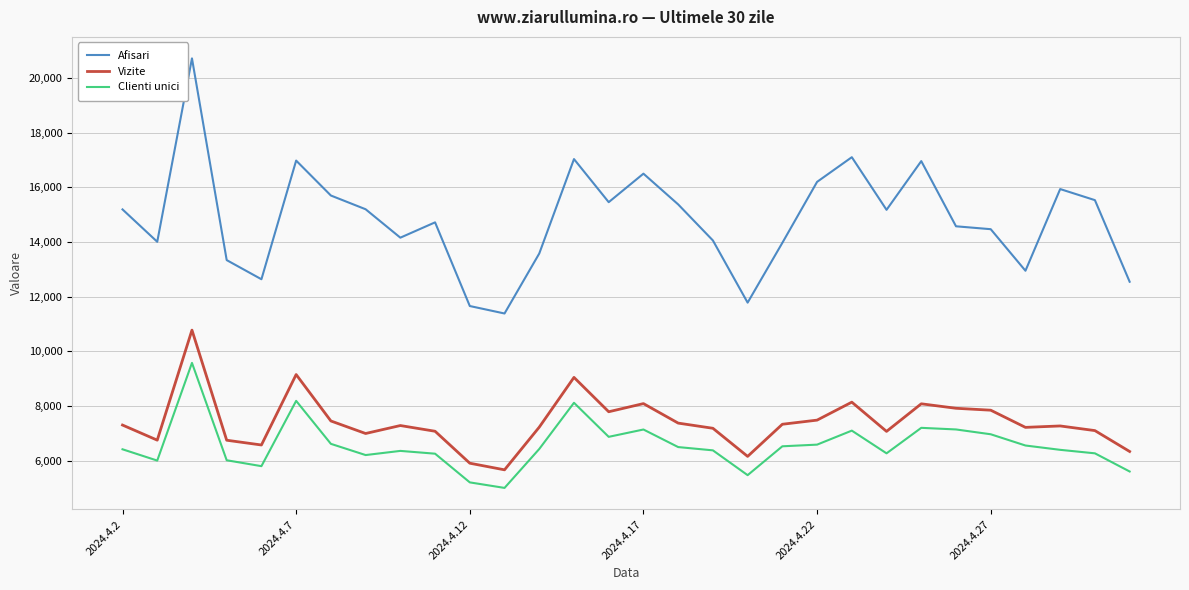

What is the minimum value shown in the chart?

5008